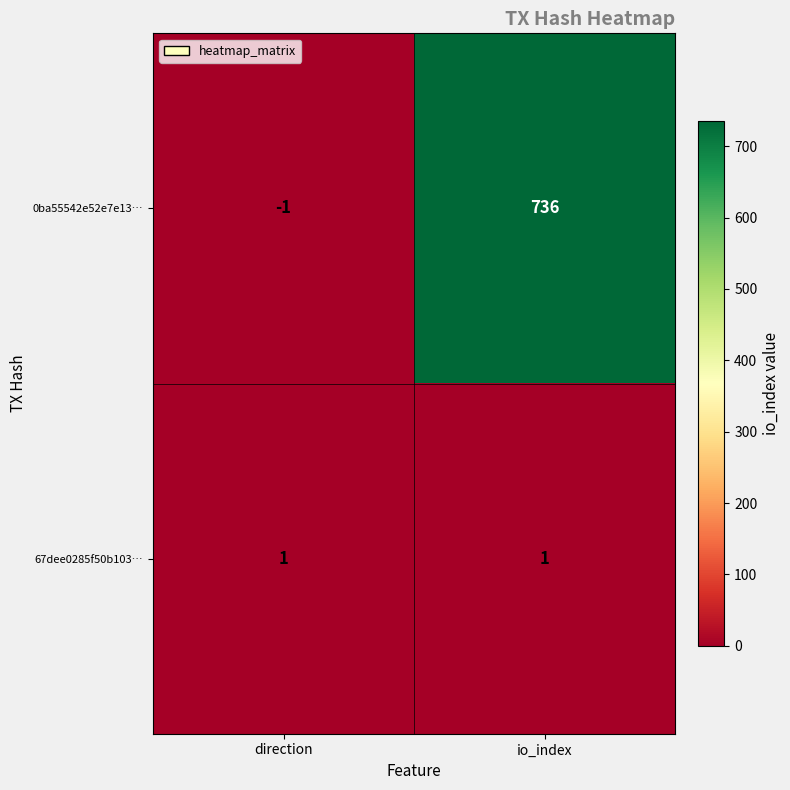

What is the difference between the highest and lowest values at io_index?

735